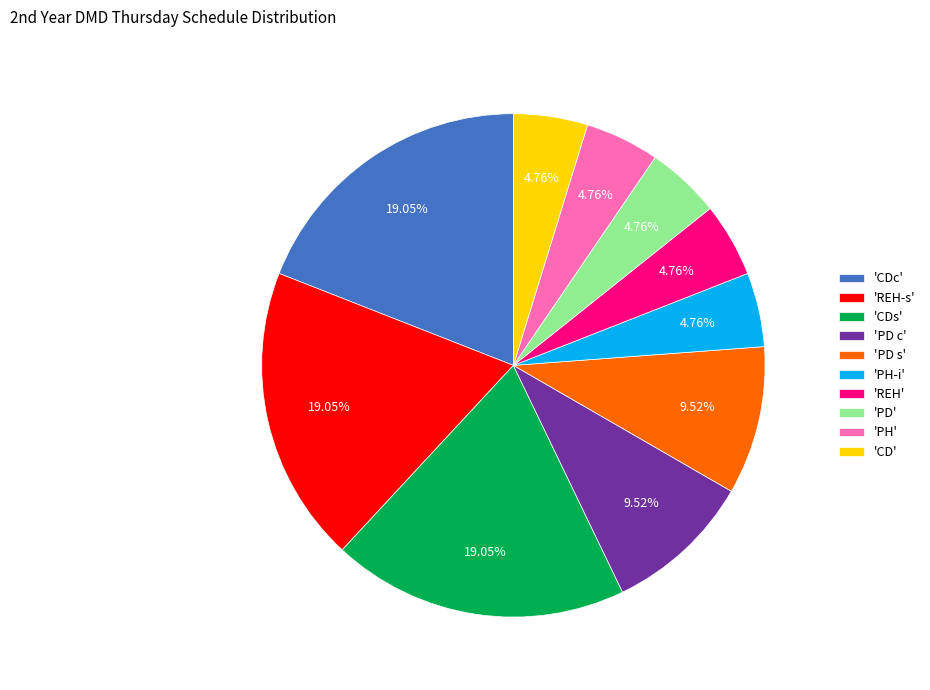

To the nearest percent, what is the average slice percentage?

10%